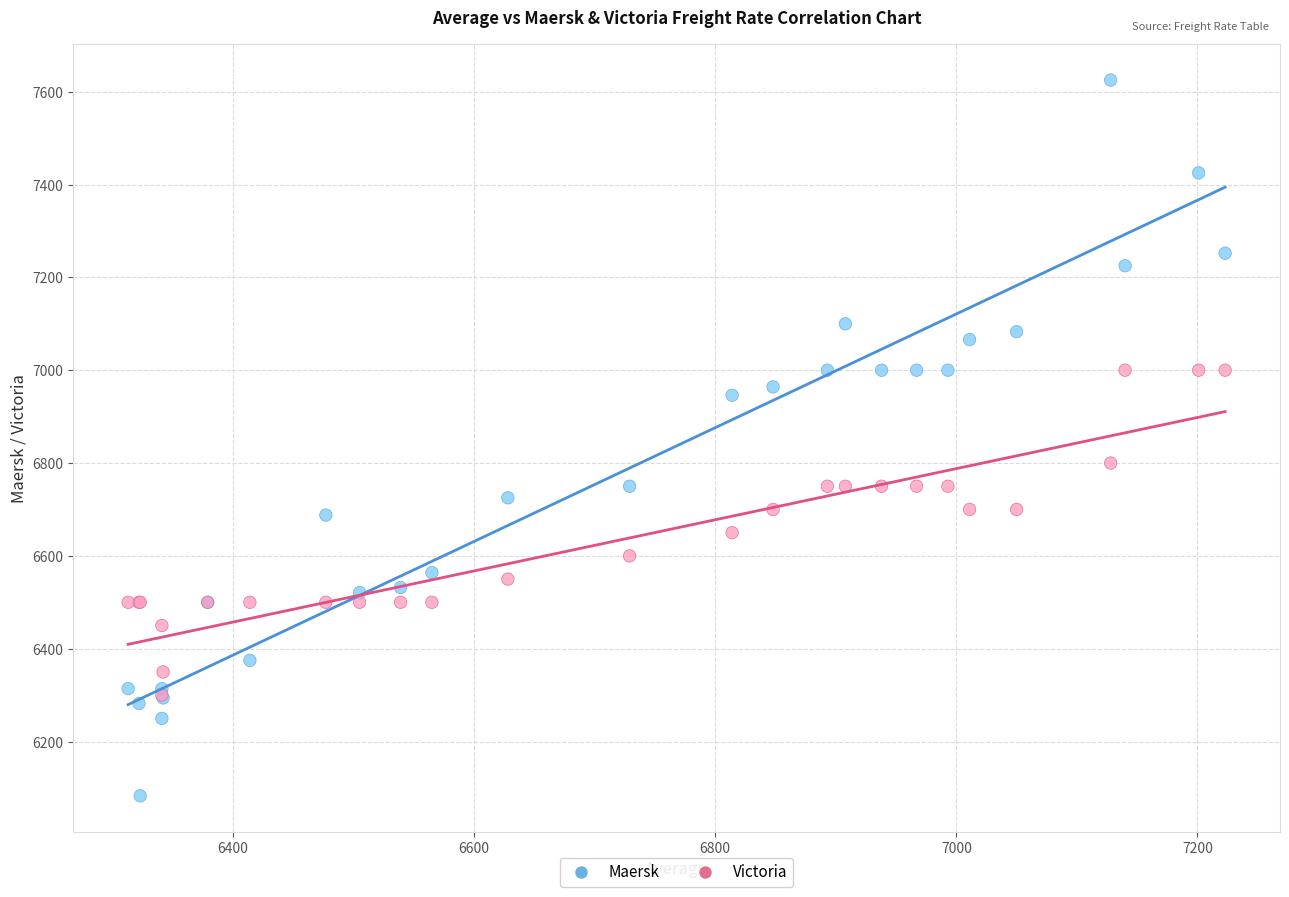

Which series reaches the maximum Y coordinate?

Victoria